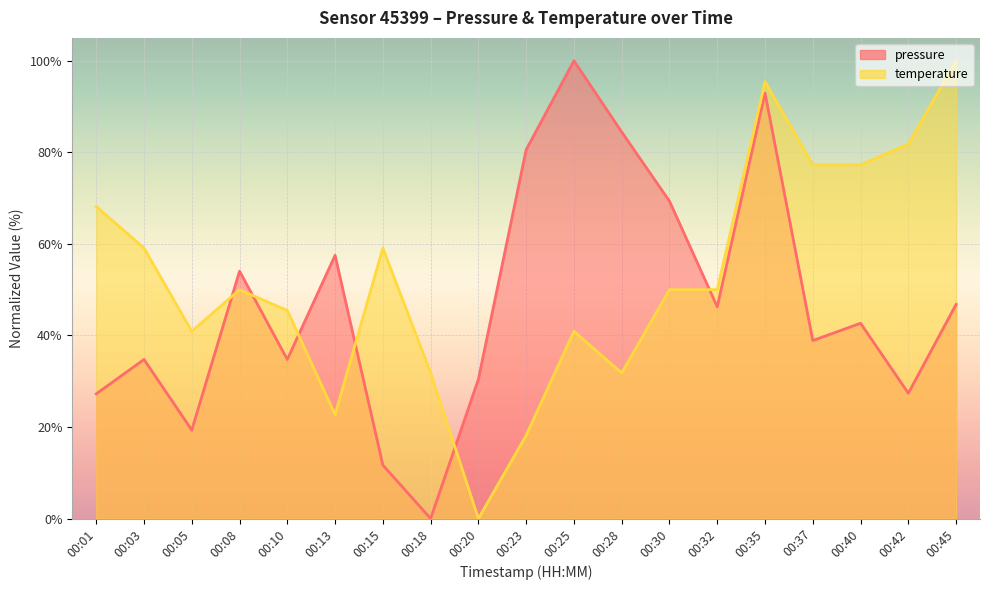

Reading left to right, what are all the values shown in this chart?

pressure: 27.2	34.8	19.3	54.0	34.8	57.5	11.7	0.0	30.4	80.6	100.0	84.4	69.3	46.3	92.9	38.9	42.7	27.4	46.8
temperature: 68.2	59.1	40.9	50.0	45.5	22.7	59.1	31.8	0.0	18.2	40.9	31.8	50.0	50.0	95.5	77.3	77.3	81.8	100.0